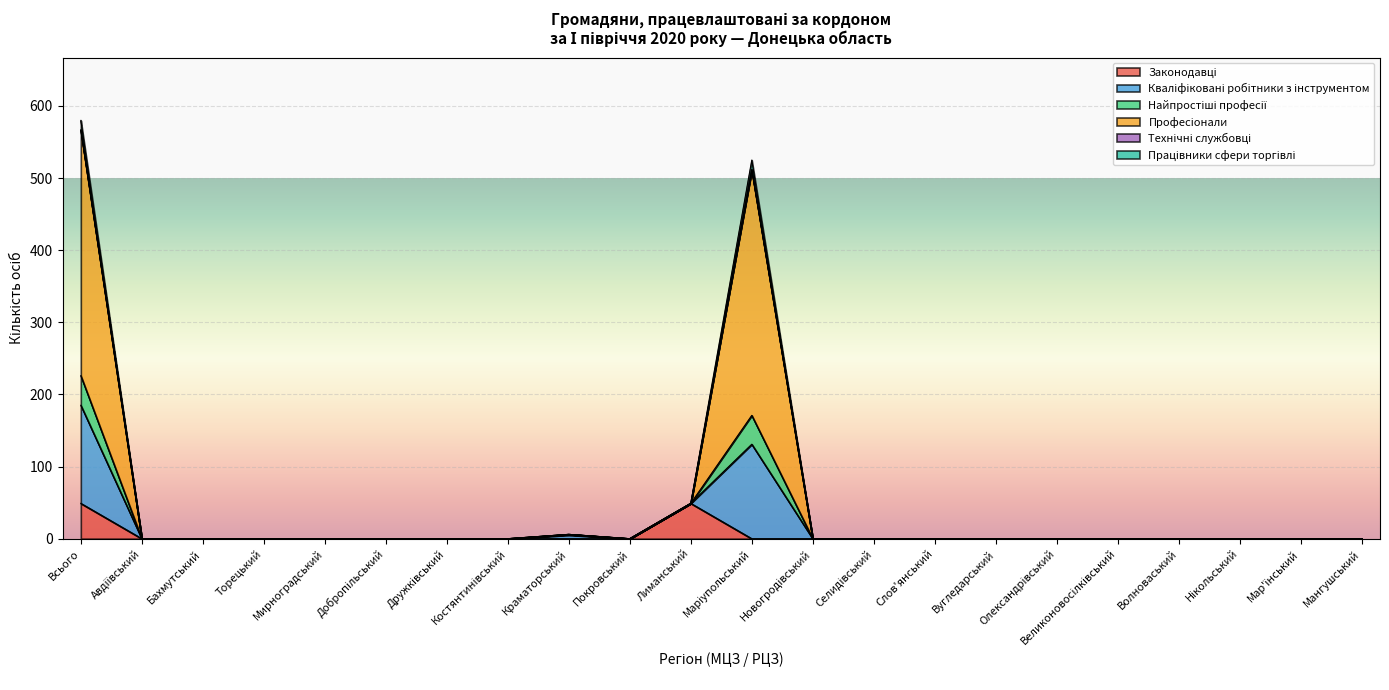

At which category does Законодавці reach its first local peak?

Лиманський